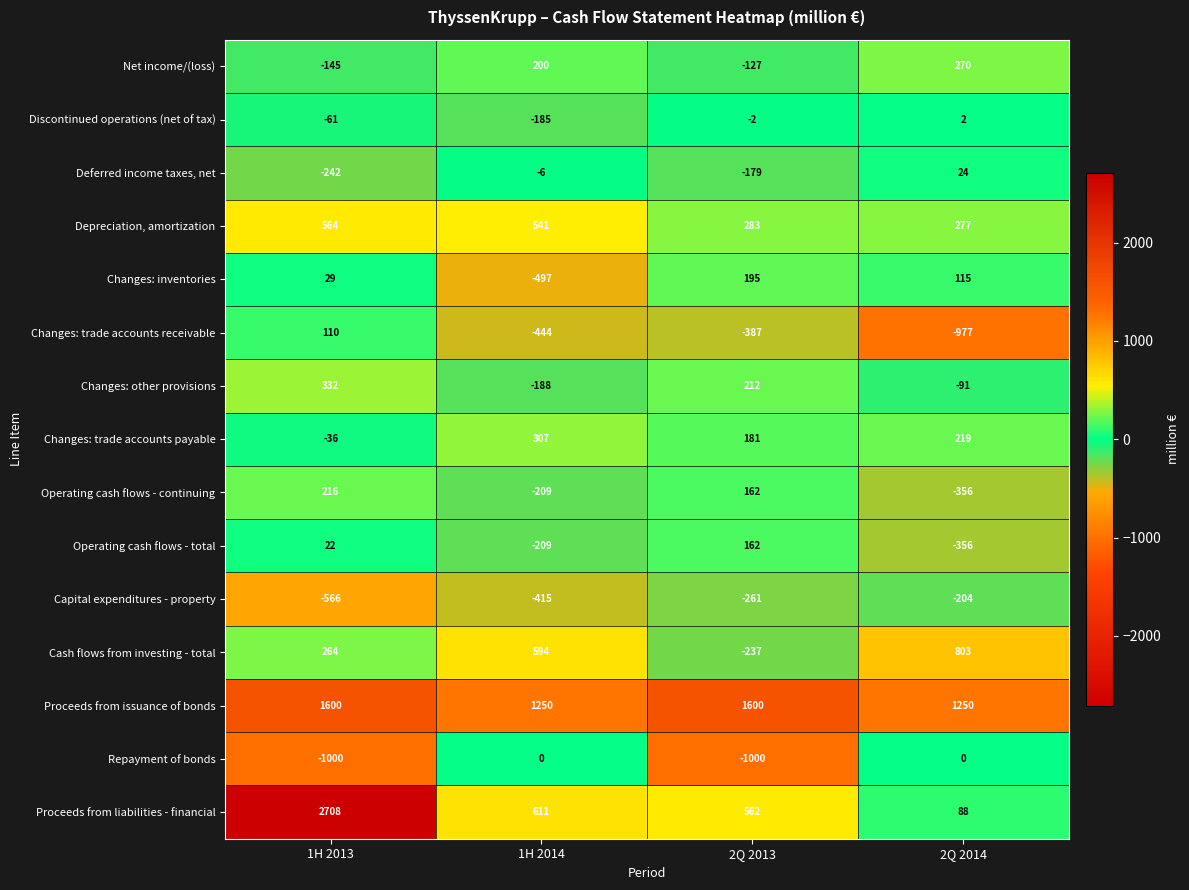

Which series has the largest total across all categories?

Proceeds from issuance of bonds